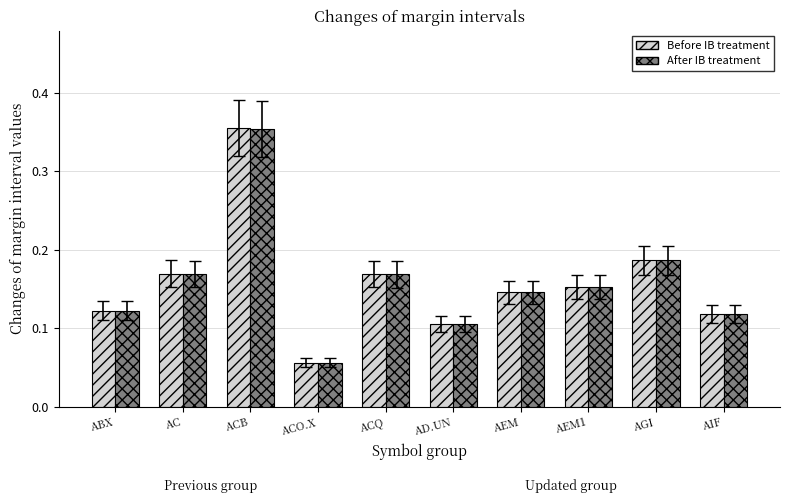

Between ACO.X and ACQ, which series saw the biggest shift?

Before IB treatment